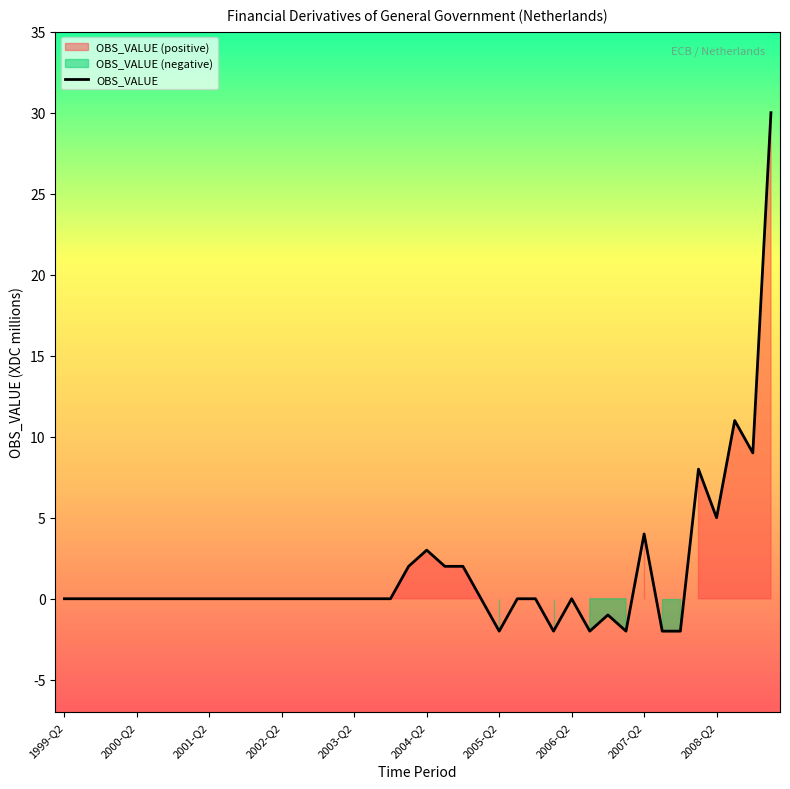

Is it true that OBS_VALUE equals 12 at 2000-Q2?

False